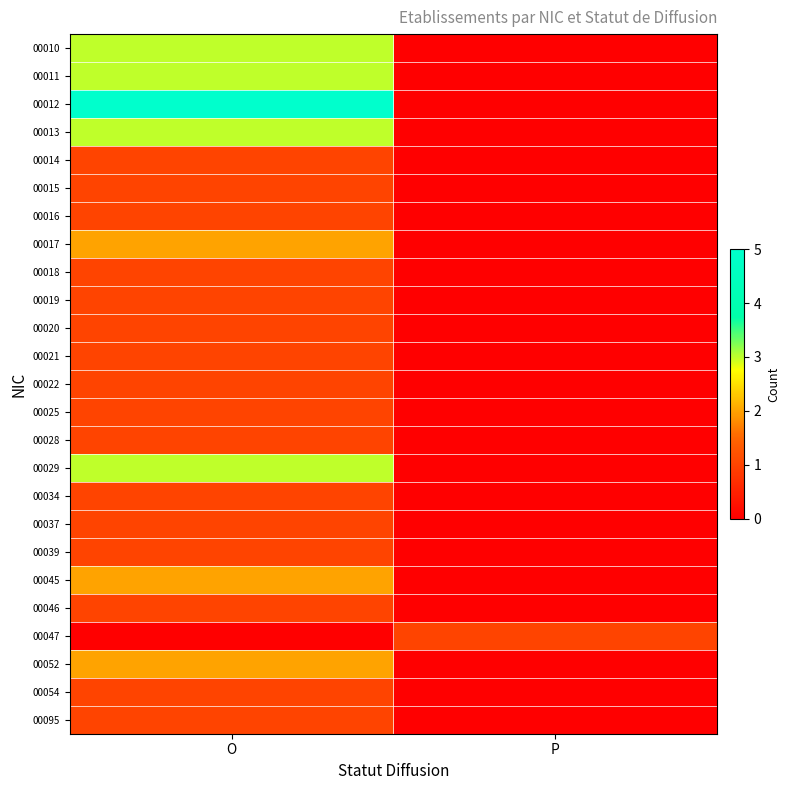

Between O and P, which series saw the biggest shift?

00012